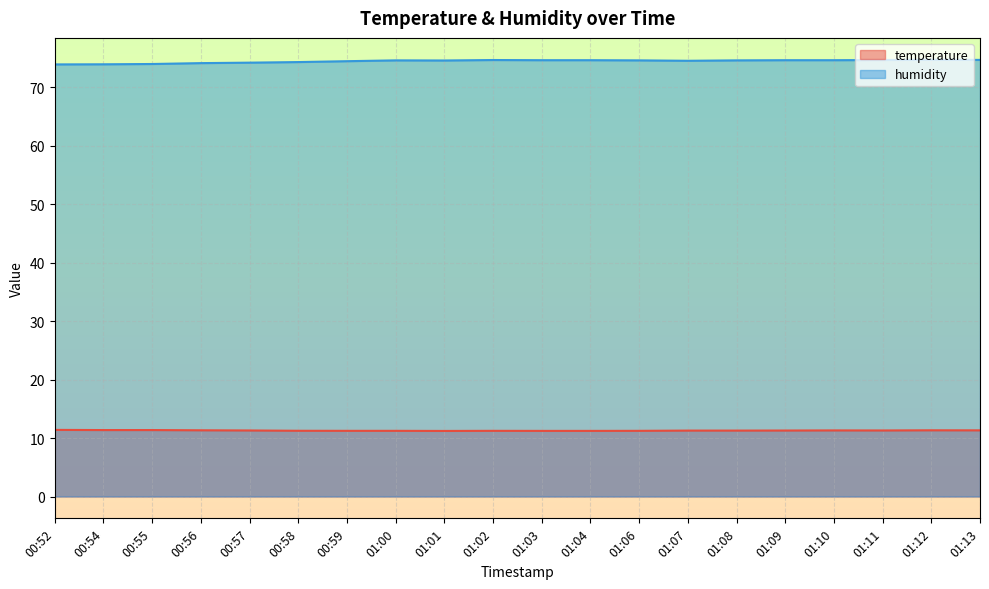

True or false: temperature has a value of 11.3 at 01:13.

True